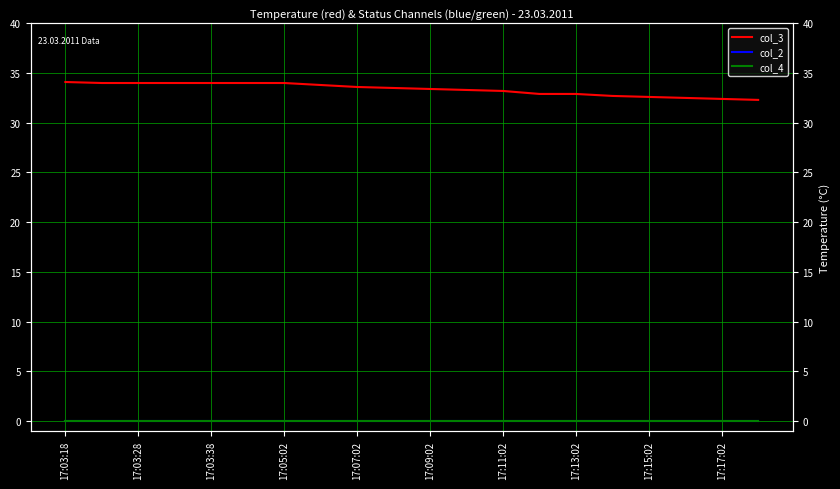

At which category does the chart reach its minimum across all series?

17:03:18